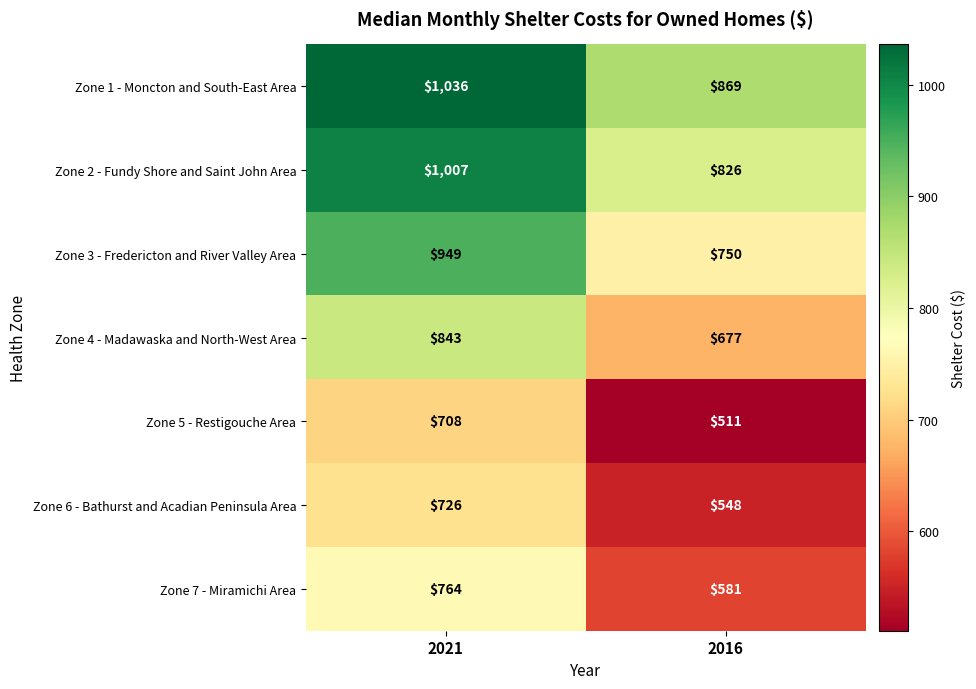

Reading left to right, extract all data points from this chart.

Zone 1 - Moncton and South-East Area: 2021=1036	2016=869
Zone 2 - Fundy Shore and Saint John Area: 2021=1007	2016=826
Zone 3 - Fredericton and River Valley Area: 2021=949	2016=750
Zone 4 - Madawaska and North-West Area: 2021=843	2016=677
Zone 5 - Restigouche Area: 2021=708	2016=511
Zone 6 - Bathurst and Acadian Peninsula Area: 2021=726	2016=548
Zone 7 - Miramichi Area: 2021=764	2016=581